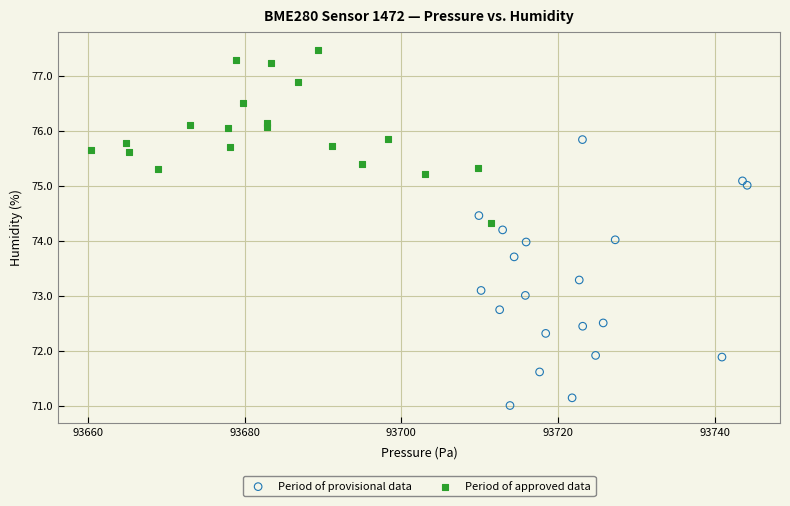

Which series contains the lowest Y value?

Period of provisional data